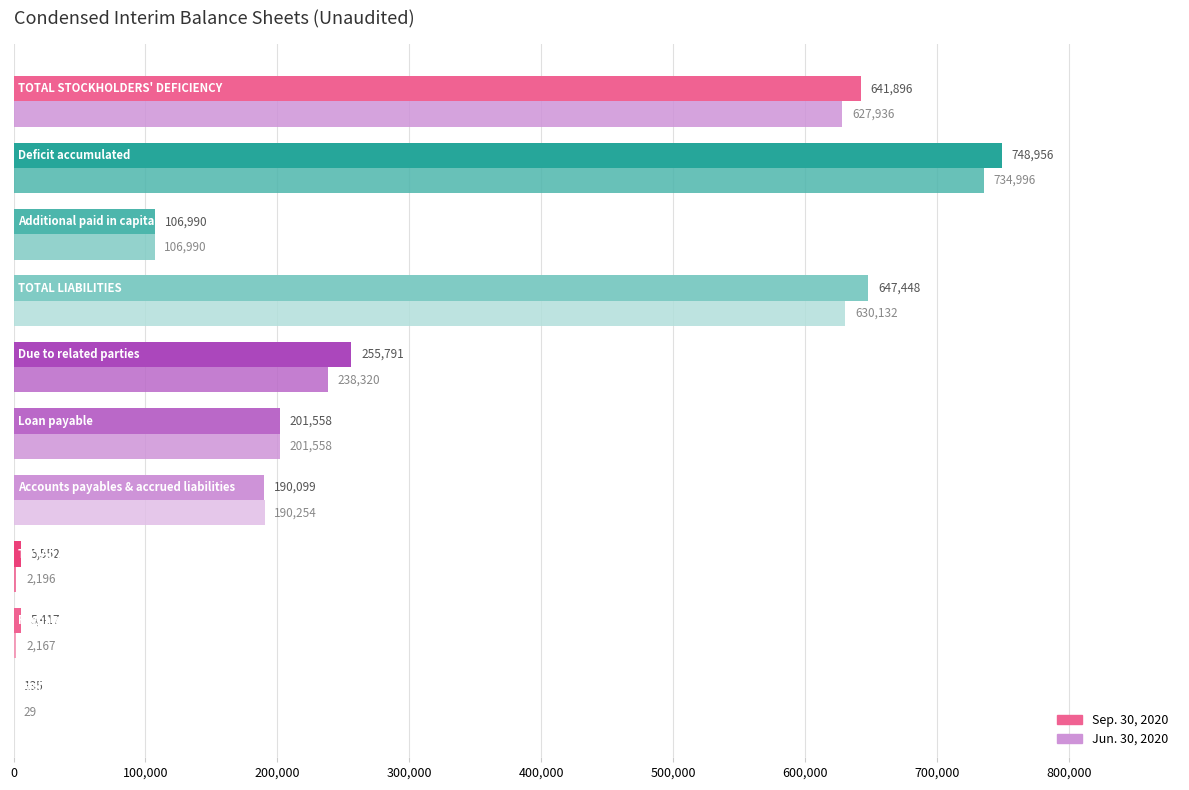

Reading left to right, transcribe all the data shown in this chart.

Sep. 30, 2020: 135	5417	5552	190099	201558	255791	647448	106990	748956	641896
Jun. 30, 2020: 29	2167	2196	190254	201558	238320	630132	106990	734996	627936